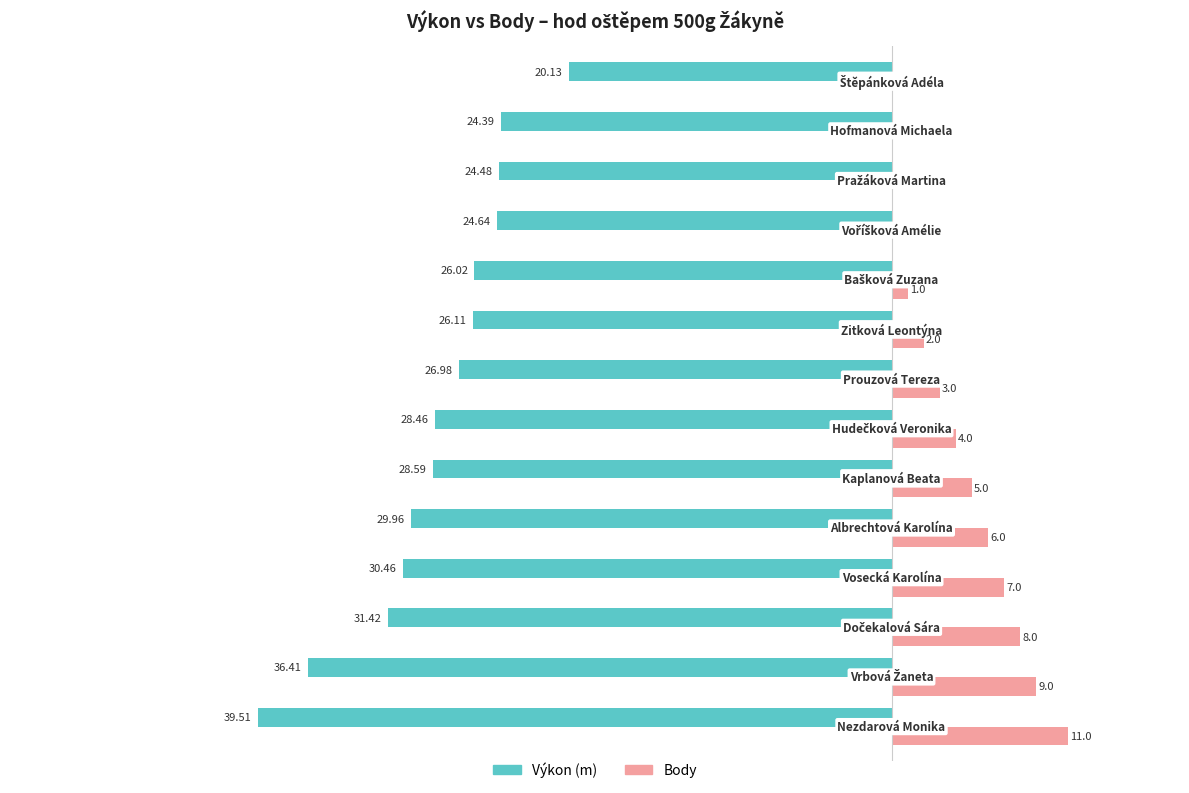

What are all the series names shown in the legend?

Výkon (m), Body